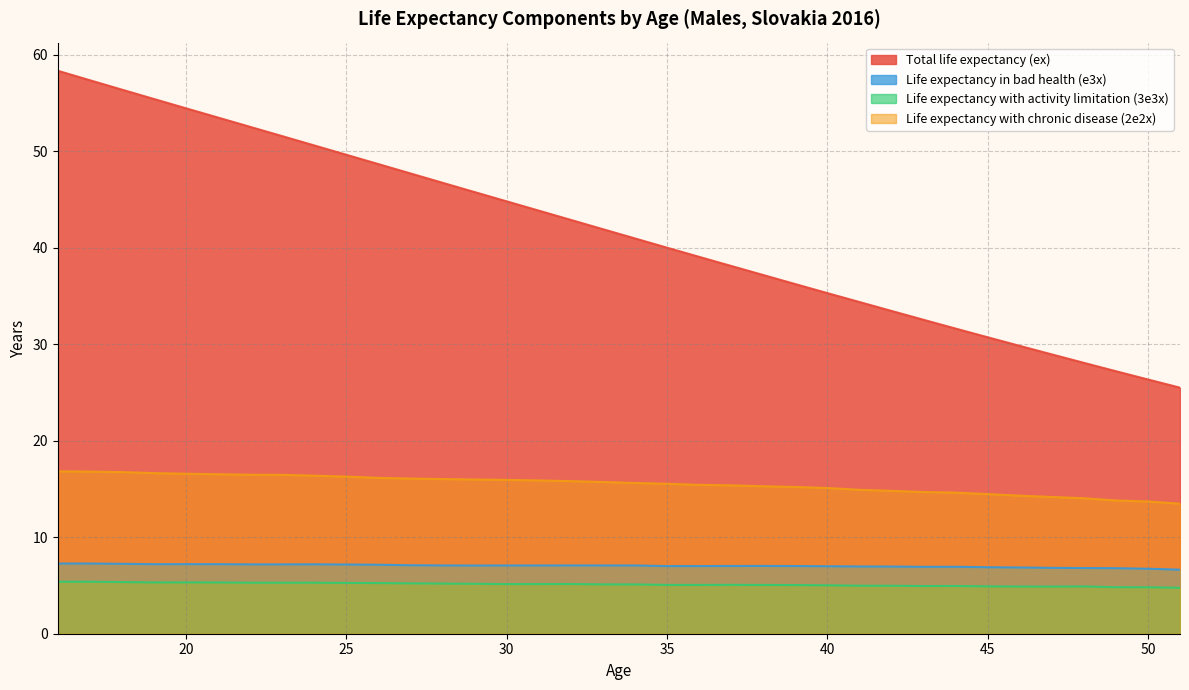

Which category has the highest value in the 3e3x series?

16